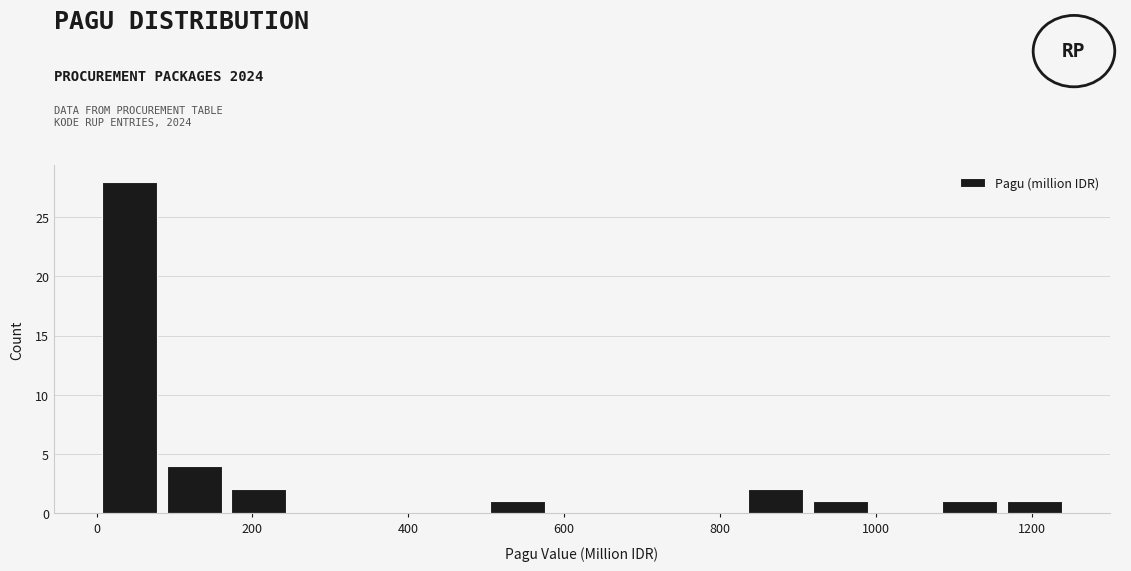

What is the height of the bar covering 500 to 580 on the x-axis? Neither the bar edges nor the heights are printed on the chart, so give them approximately, as read against the axes.

1